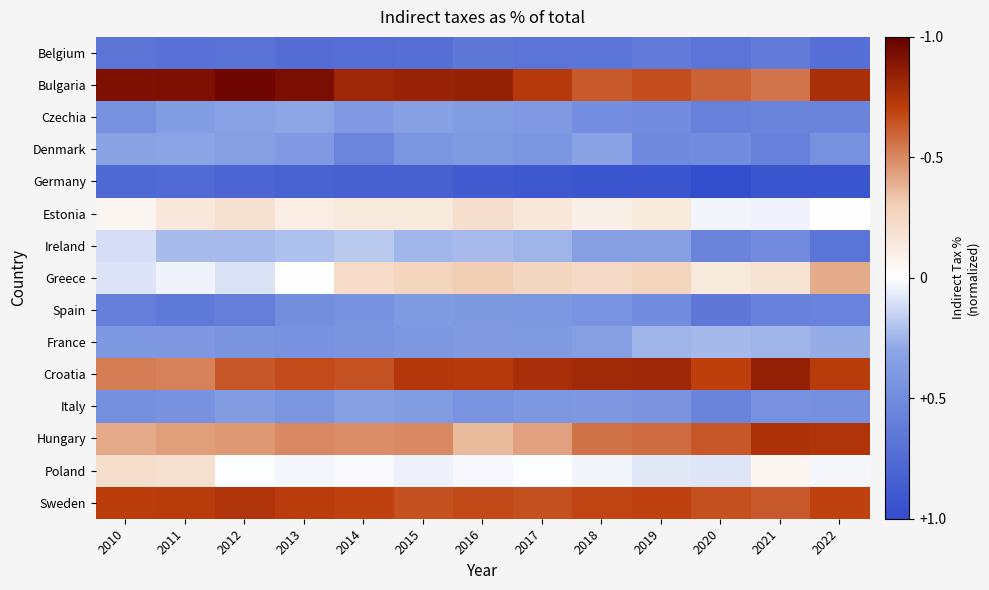

Reading left to right, list all the values displayed in this chart.

Belgium: 2010=-0.7	2011=-0.7	2012=-0.7	2013=-0.7	2014=-0.7	2015=-0.7	2016=-0.7	2017=-0.7	2018=-0.7	2019=-0.6	2020=-0.7	2021=-0.6	2022=-0.7
Bulgaria: 2010=0.9	2011=0.9	2012=1.0	2013=0.9	2014=0.8	2015=0.8	2016=0.8	2017=0.7	2018=0.6	2019=0.7	2020=0.6	2021=0.6	2022=0.8
Czechia: 2010=-0.5	2011=-0.4	2012=-0.3	2013=-0.3	2014=-0.4	2015=-0.3	2016=-0.4	2017=-0.4	2018=-0.5	2019=-0.5	2020=-0.6	2021=-0.6	2022=-0.6
Denmark: 2010=-0.3	2011=-0.3	2012=-0.3	2013=-0.4	2014=-0.5	2015=-0.4	2016=-0.4	2017=-0.4	2018=-0.3	2019=-0.5	2020=-0.5	2021=-0.6	2022=-0.5
Germany: 2010=-0.8	2011=-0.8	2012=-0.8	2013=-0.8	2014=-0.8	2015=-0.8	2016=-0.9	2017=-0.9	2018=-0.9	2019=-0.9	2020=-1.0	2021=-0.9	2022=-0.9
Estonia: 2010=0.1	2011=0.1	2012=0.2	2013=0.1	2014=0.1	2015=0.1	2016=0.2	2017=0.2	2018=0.1	2019=0.1	2020=-0.0	2021=-0.0	2022=0.0
Ireland: 2010=-0.1	2011=-0.2	2012=-0.2	2013=-0.2	2014=-0.2	2015=-0.2	2016=-0.2	2017=-0.2	2018=-0.3	2019=-0.3	2020=-0.6	2021=-0.5	2022=-0.7
Greece: 2010=-0.1	2011=-0.0	2012=-0.1	2013=0.0	2014=0.2	2015=0.3	2016=0.3	2017=0.3	2018=0.2	2019=0.3	2020=0.1	2021=0.2	2022=0.4
Spain: 2010=-0.6	2011=-0.6	2012=-0.6	2013=-0.5	2014=-0.4	2015=-0.4	2016=-0.4	2017=-0.4	2018=-0.4	2019=-0.5	2020=-0.7	2021=-0.6	2022=-0.6
France: 2010=-0.4	2011=-0.4	2012=-0.4	2013=-0.4	2014=-0.4	2015=-0.4	2016=-0.4	2017=-0.4	2018=-0.3	2019=-0.2	2020=-0.2	2021=-0.2	2022=-0.3
Croatia: 2010=0.5	2011=0.5	2012=0.6	2013=0.7	2014=0.6	2015=0.7	2016=0.7	2017=0.8	2018=0.8	2019=0.8	2020=0.7	2021=0.8	2022=0.7
Italy: 2010=-0.5	2011=-0.4	2012=-0.4	2013=-0.4	2014=-0.3	2015=-0.4	2016=-0.4	2017=-0.4	2018=-0.4	2019=-0.4	2020=-0.6	2021=-0.5	2022=-0.5
Hungary: 2010=0.4	2011=0.4	2012=0.5	2013=0.5	2014=0.5	2015=0.5	2016=0.4	2017=0.4	2018=0.6	2019=0.6	2020=0.6	2021=0.8	2022=0.8
Poland: 2010=0.2	2011=0.2	2012=-0.0	2013=-0.0	2014=-0.0	2015=-0.0	2016=-0.0	2017=-0.0	2018=-0.0	2019=-0.1	2020=-0.1	2021=0.1	2022=-0.0
Sweden: 2010=0.7	2011=0.7	2012=0.7	2013=0.7	2014=0.7	2015=0.6	2016=0.7	2017=0.7	2018=0.7	2019=0.7	2020=0.7	2021=0.6	2022=0.7